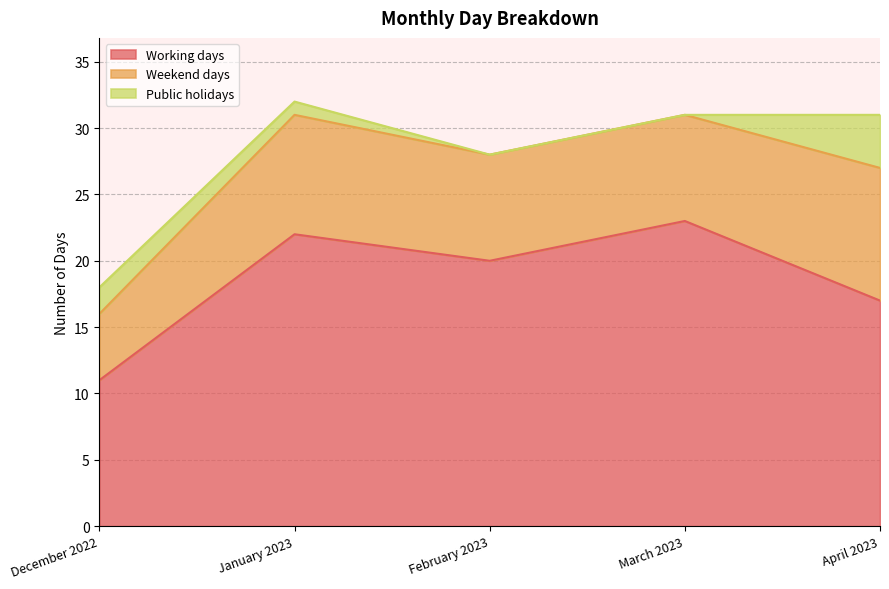

How many data points does each series have?

5